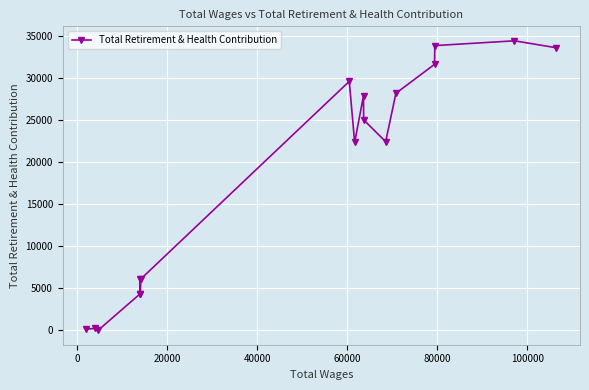

What is the sum of all values?

310347